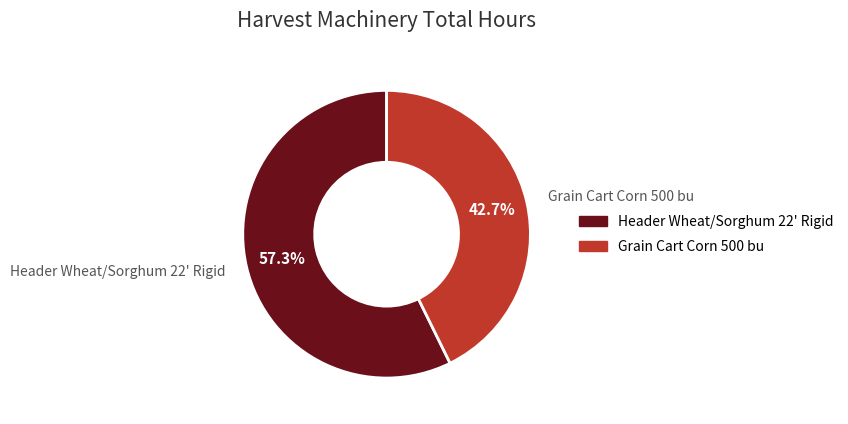

What portion of the pie excludes Grain Cart Corn 500 bu?

57.3%